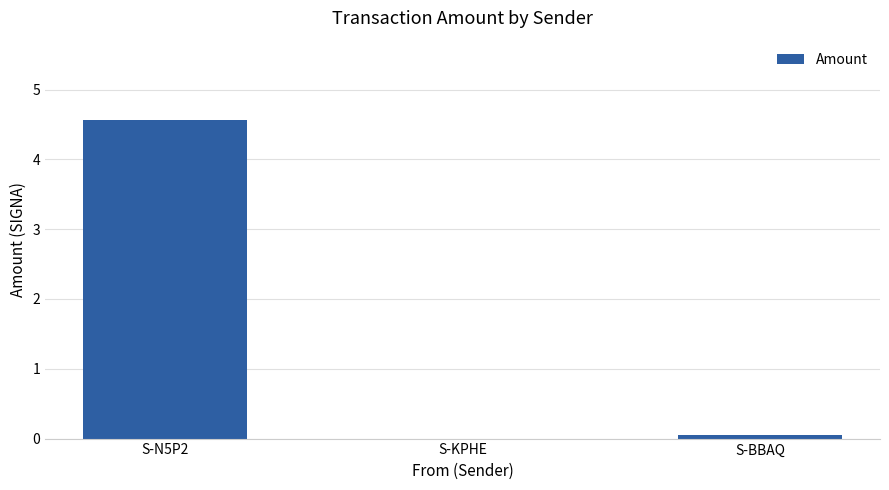

What is the maximum value shown in the chart?

4.6